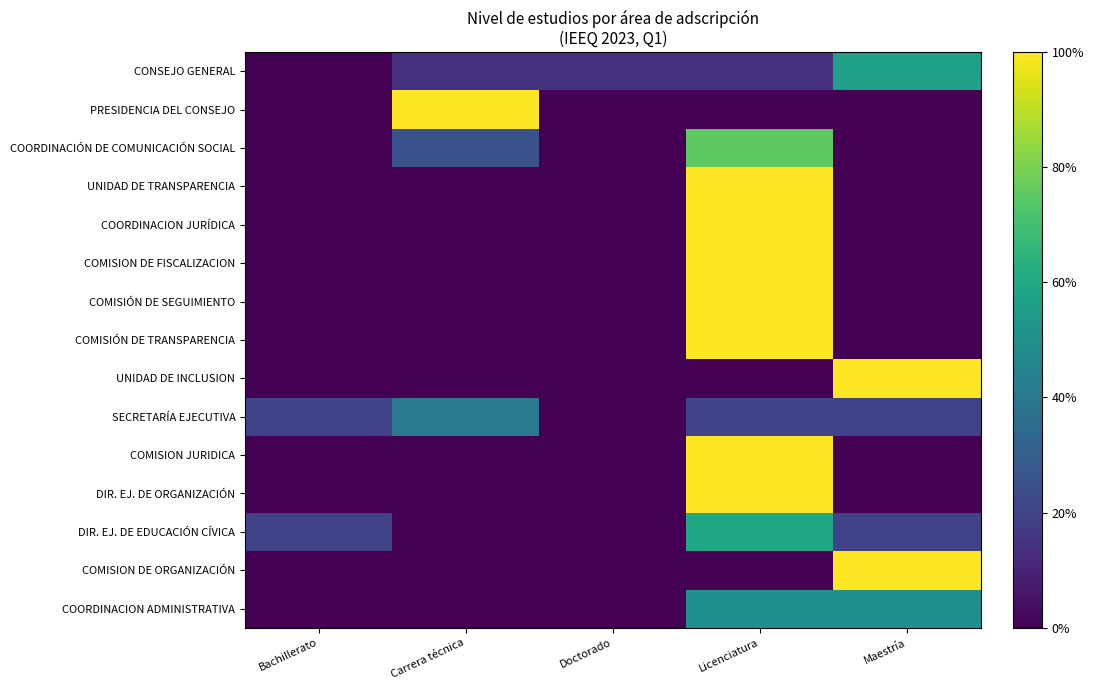

What is the total value across all series at Licenciatura?

9.2